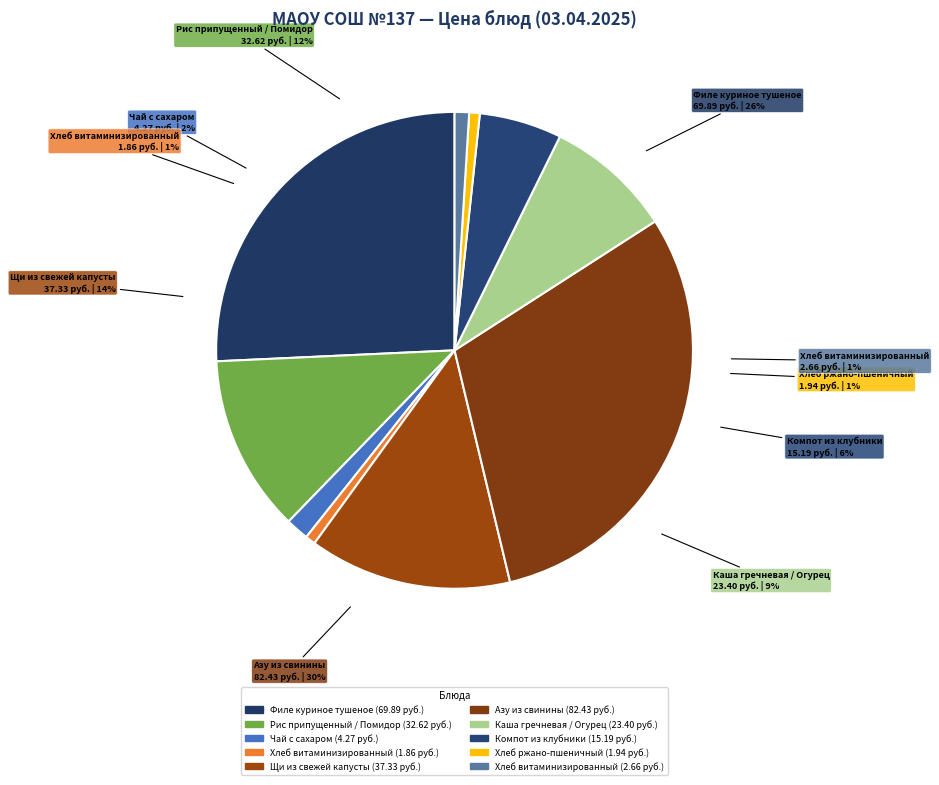

Which slice is the largest?

Азу из свинины (Обед, 2 блюдо)